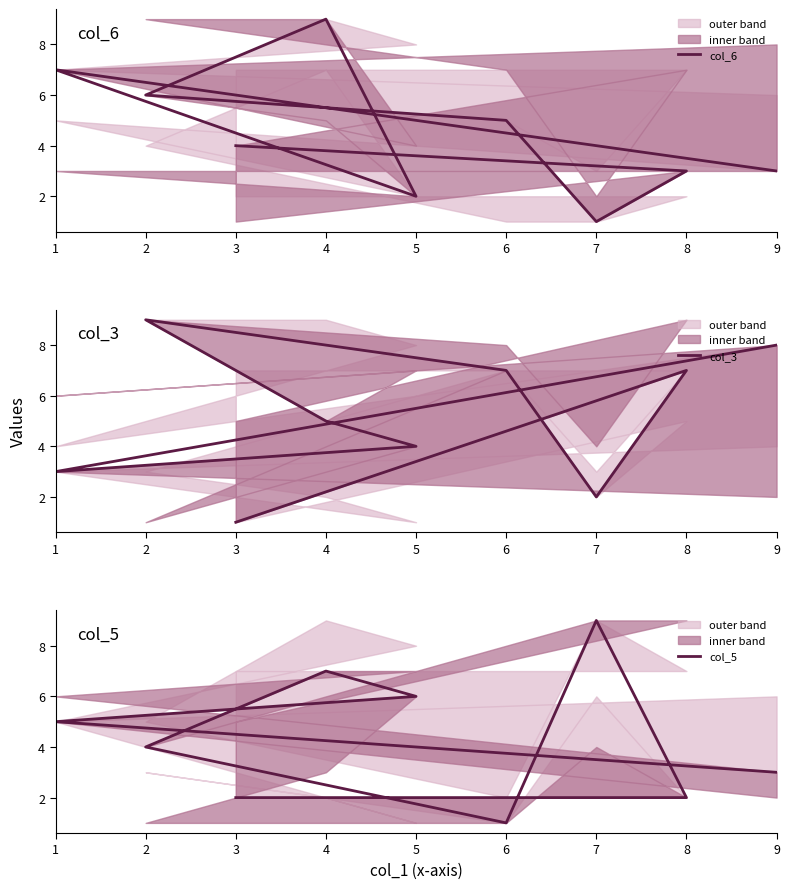

What is the difference between the maximum and minimum values in the col_6 series?

8